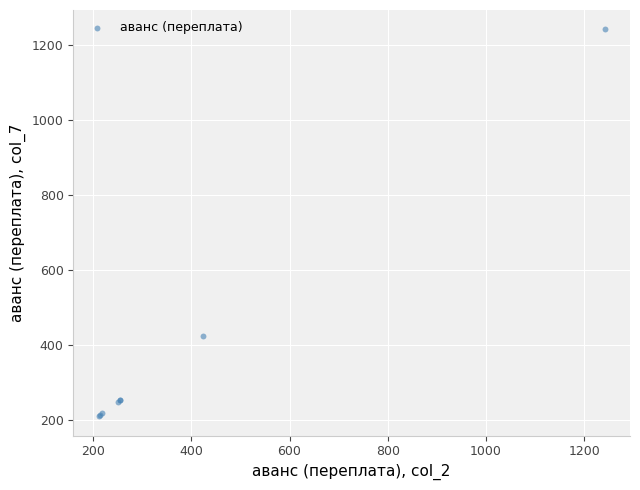

What Y value in the scatter plot is closest to 726?

423.7